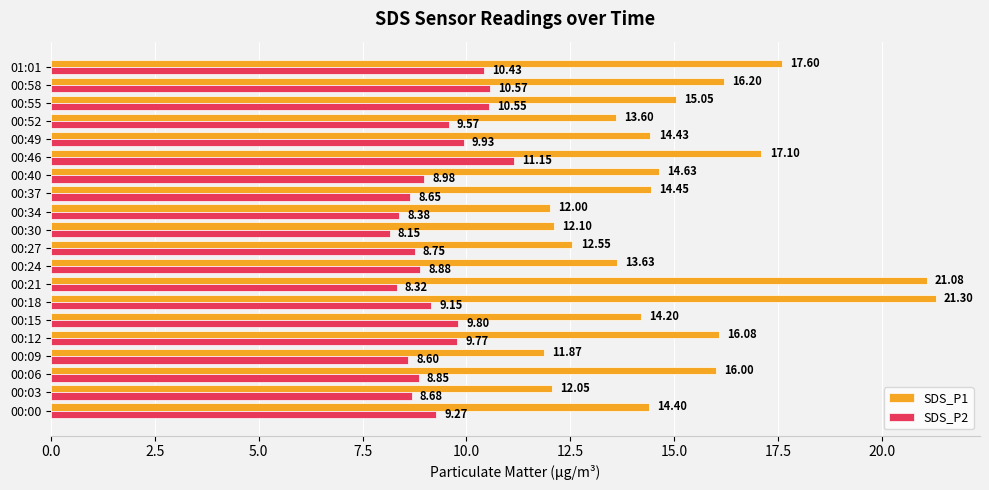

How many data points does each series have?

20